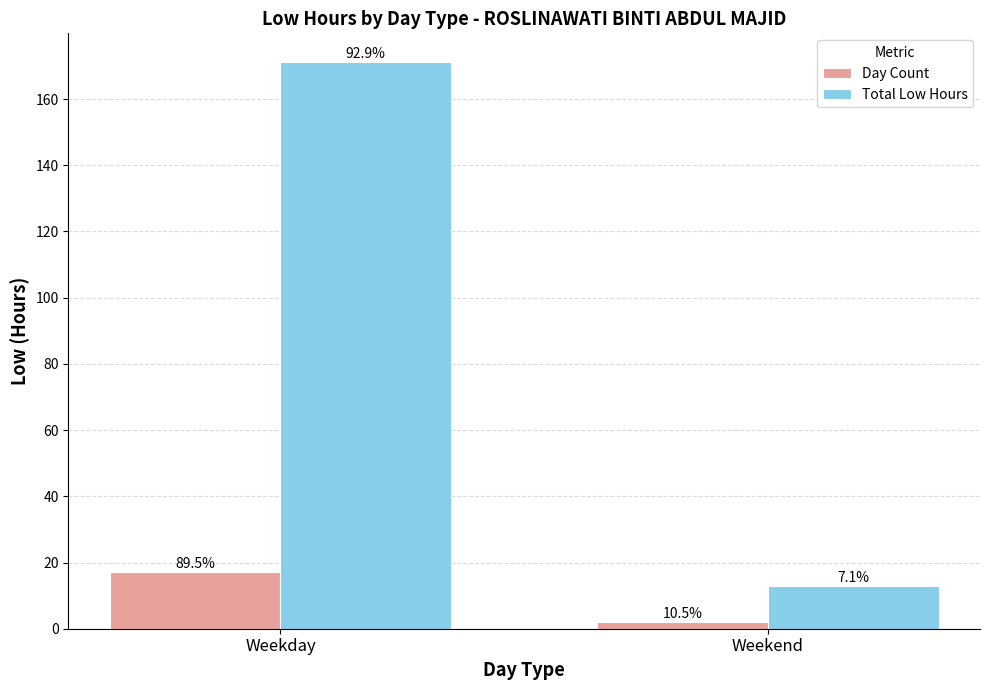

The Total Low Hours series shows 5.7 at Weekend. True or false?

False